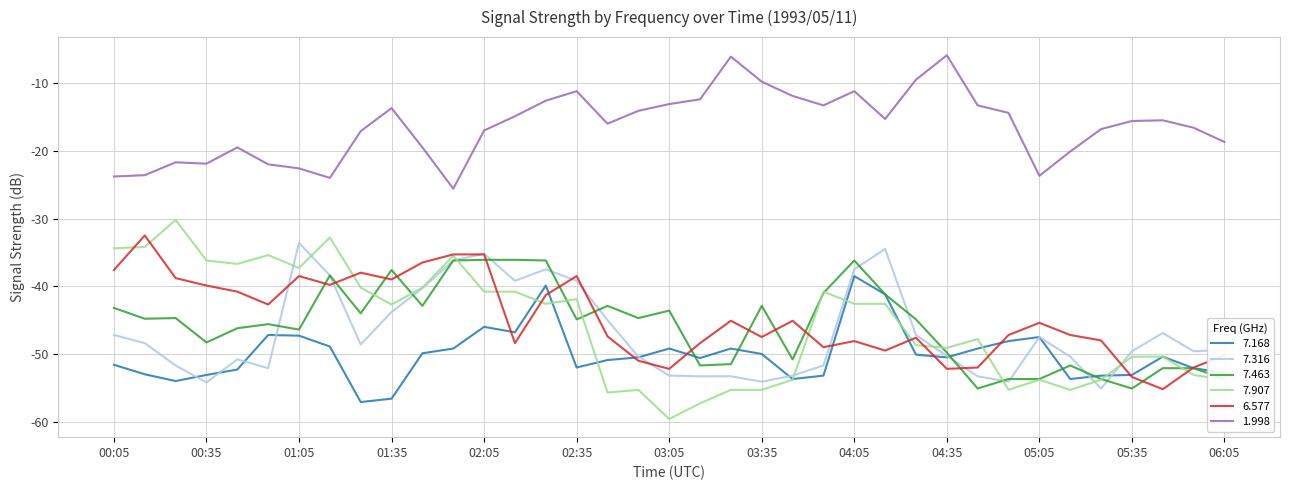

Which series has the largest range (max minus min)?

7.907